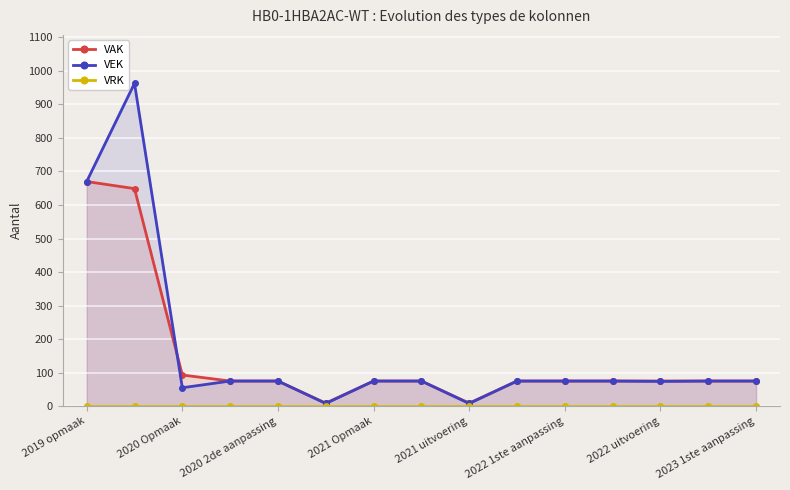

True or false: VEK has a value of 434 at 2019 opmaak.

False